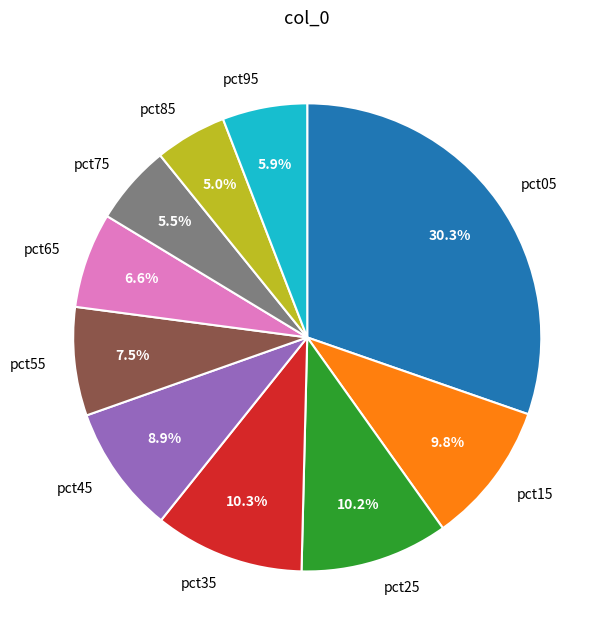

Which has a higher value, pct35 or pct15?

pct35